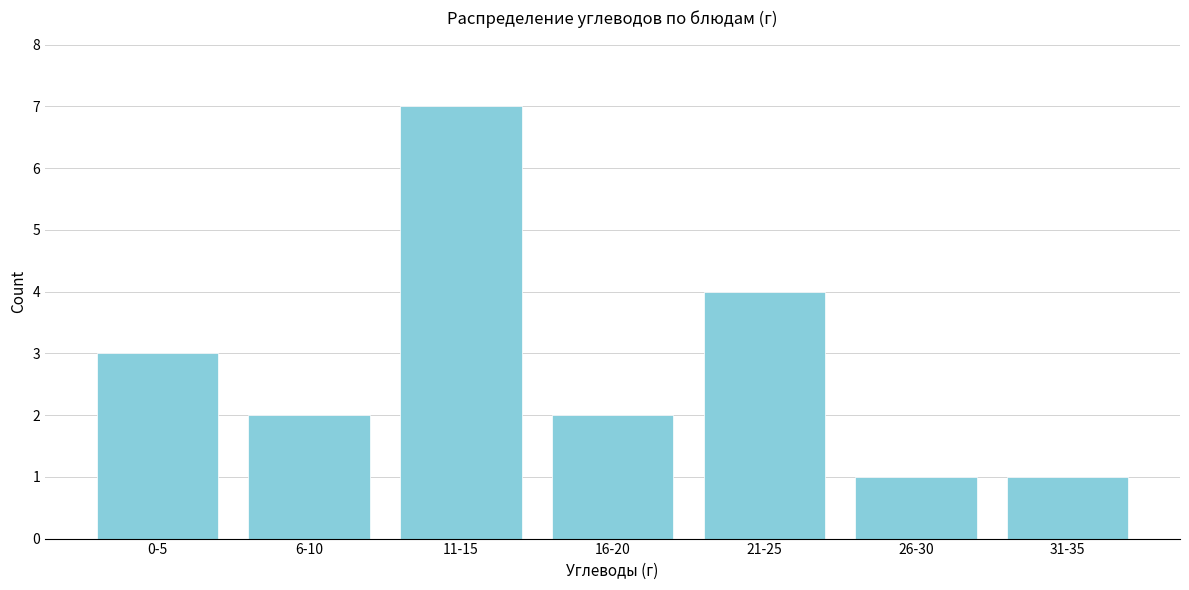

Reading right to left, what are all the values shown in this chart?

31-35=1	26-30=1	21-25=4	16-20=2	11-15=7	6-10=2	0-5=3